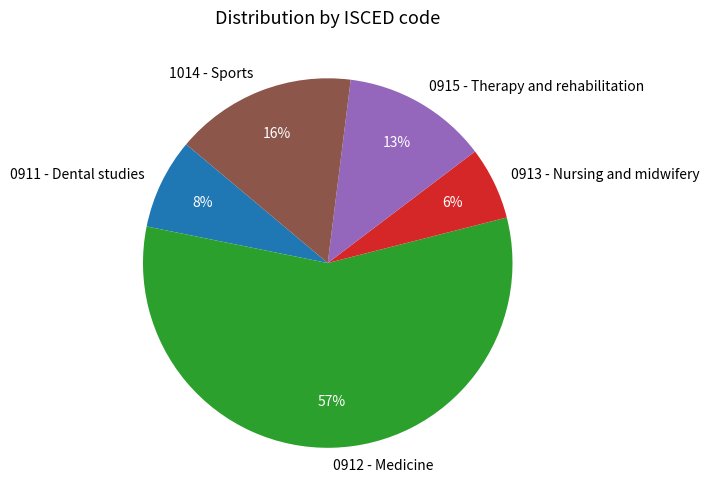

Which slice represents more than half of the pie?

0912 - Medicine